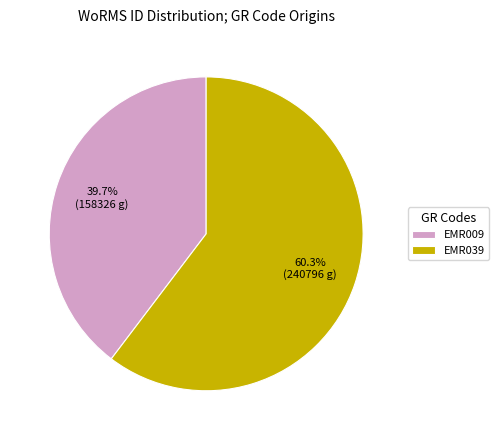

What is the ratio of the value at EMR009 to the value at EMR039?

0.7